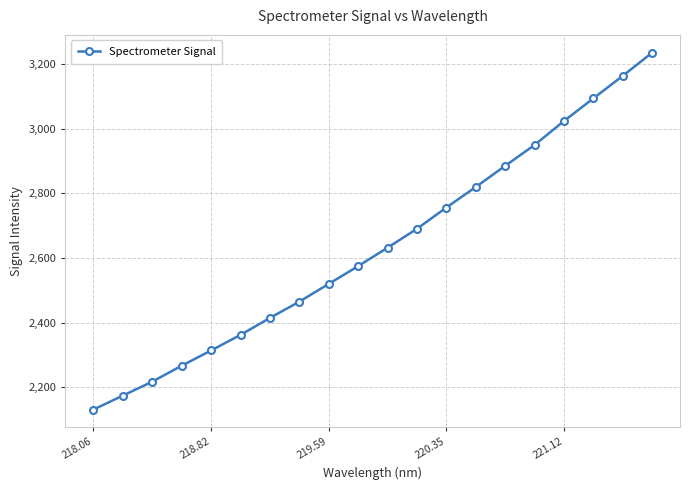

What is the difference between the maximum and minimum values?

1104.3